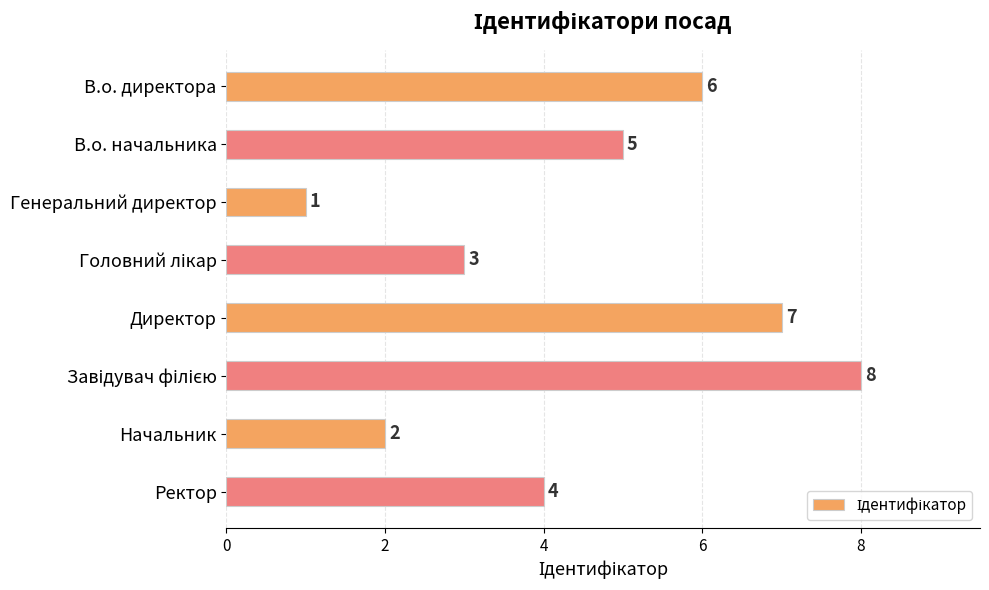

Approximately how many times larger is the value at В.о. директора compared to Директор?

0.9